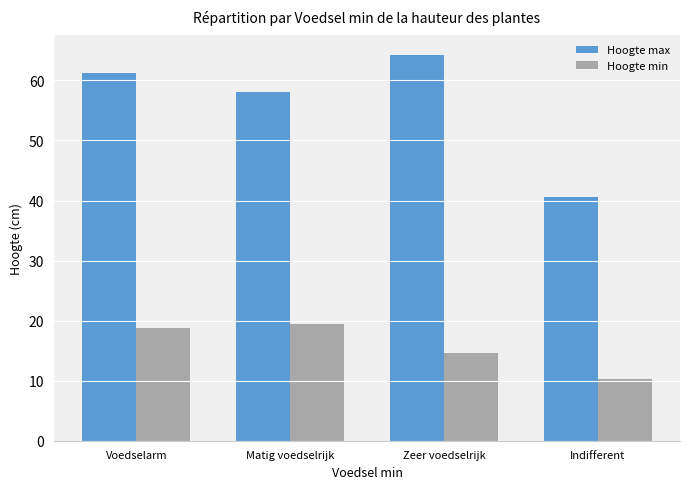

What is the value of the Hoogte max bar at the 2nd from the left?

58.1